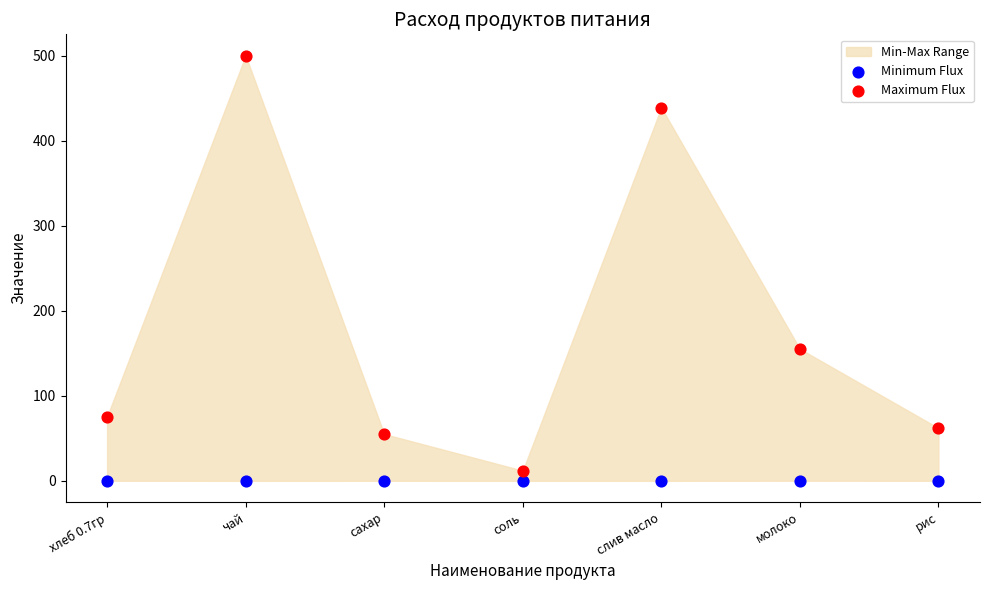

Across all data points, what is the range of Y values (max minus min)?

500.0